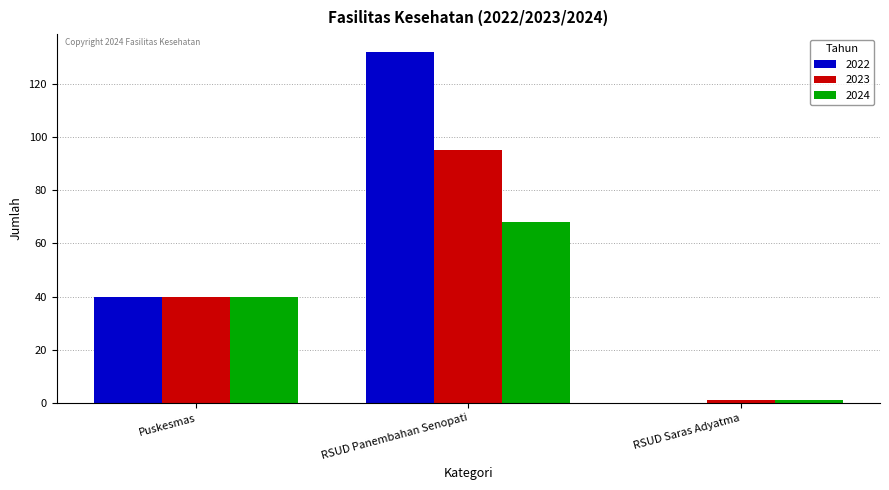

Is it true that 2022 equals 40 at Puskesmas?

True